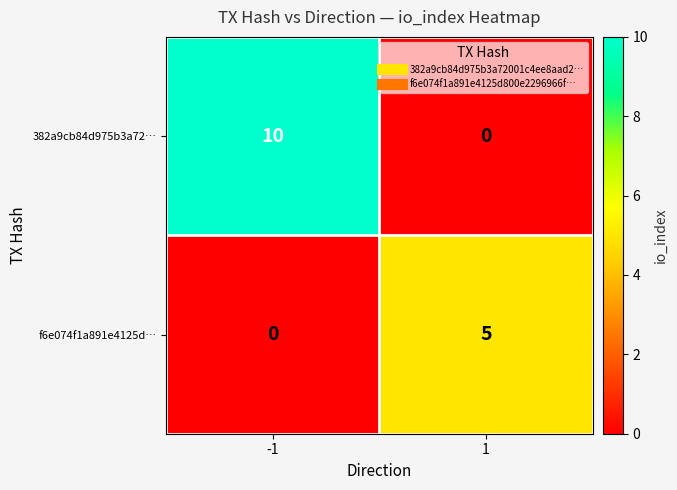

At which category is the sum across all series the highest?

-1